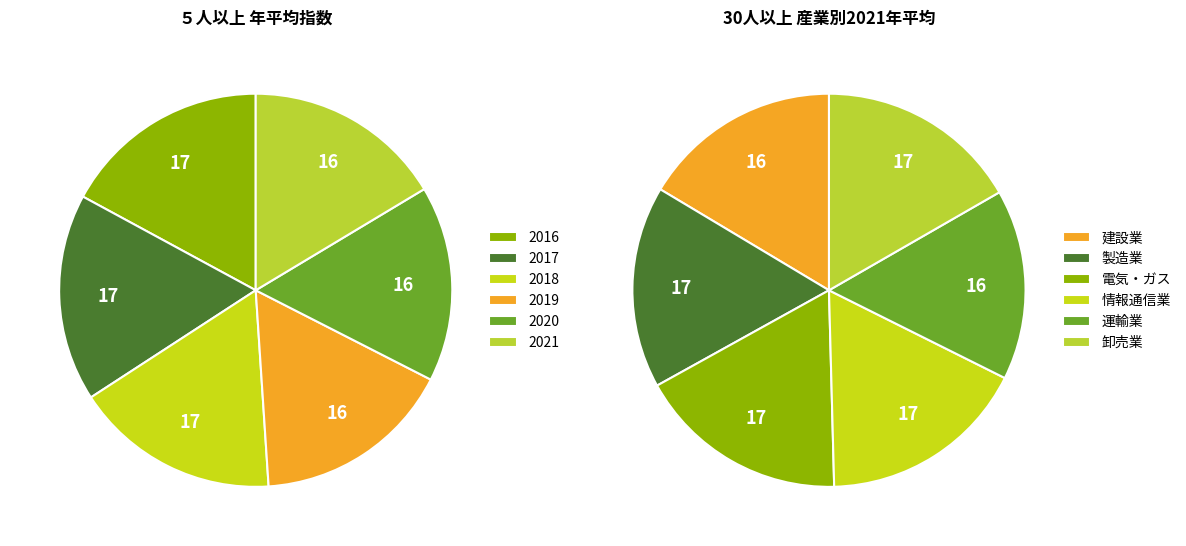

Is it true that 2020 is 16% of the pie?

True